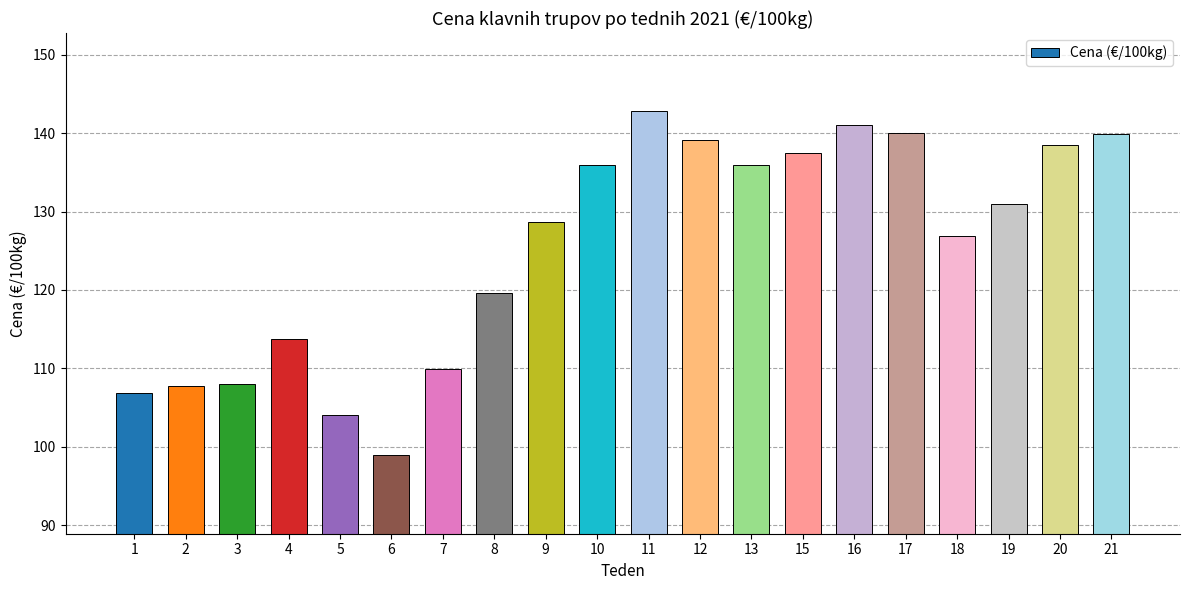

What is the sum of all values?

2506.0